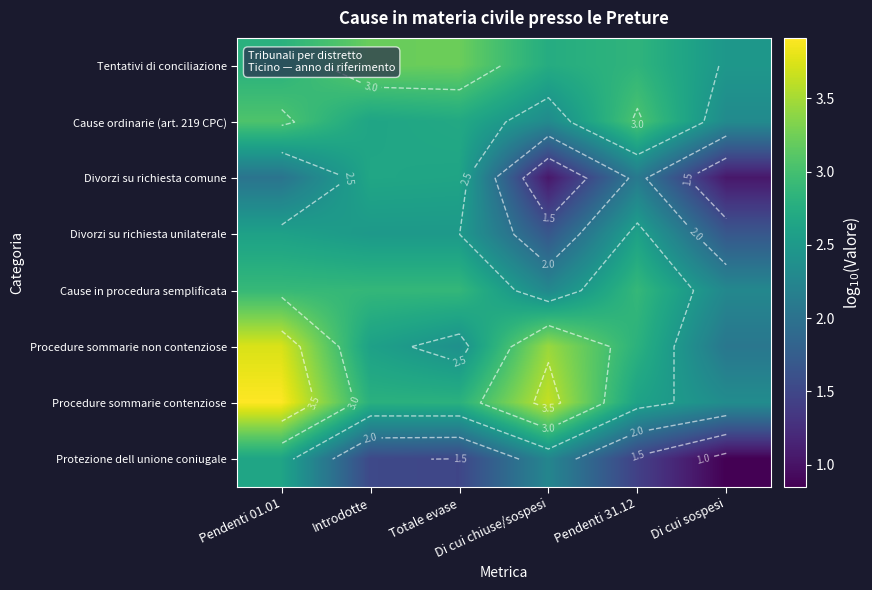

The value of Tentativi di conciliazione at Di cui sospesi is 1.3. True or false?

False